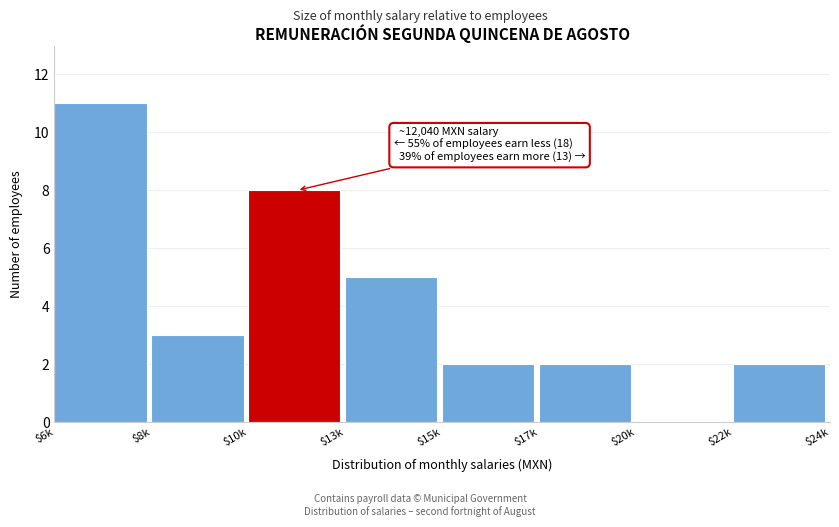

True or false: the data shows 4 at $8k.

False